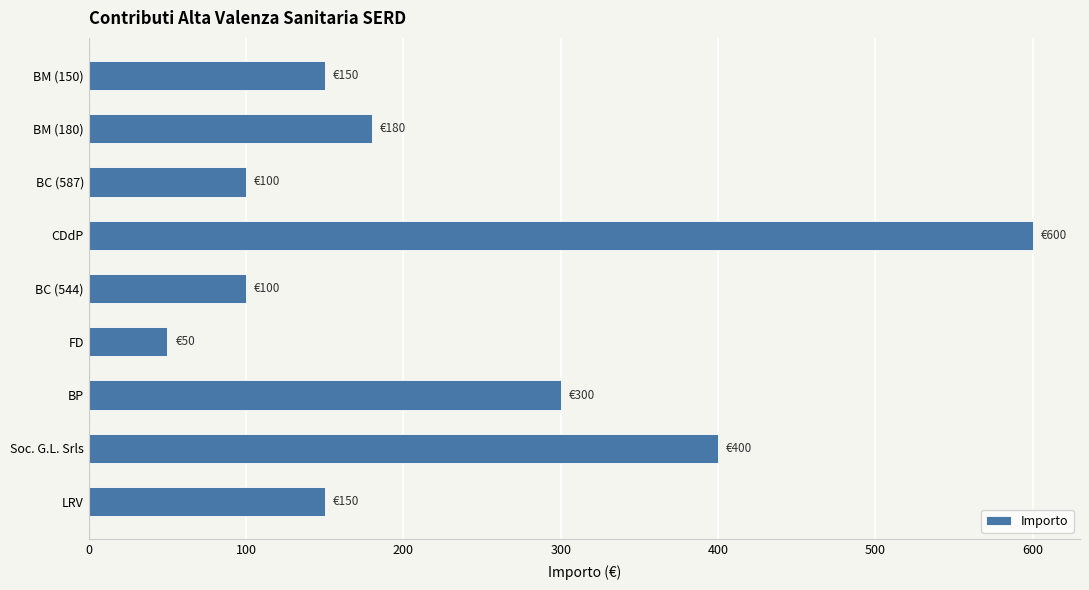

Is it true that the value at BM (150) is 238?

False